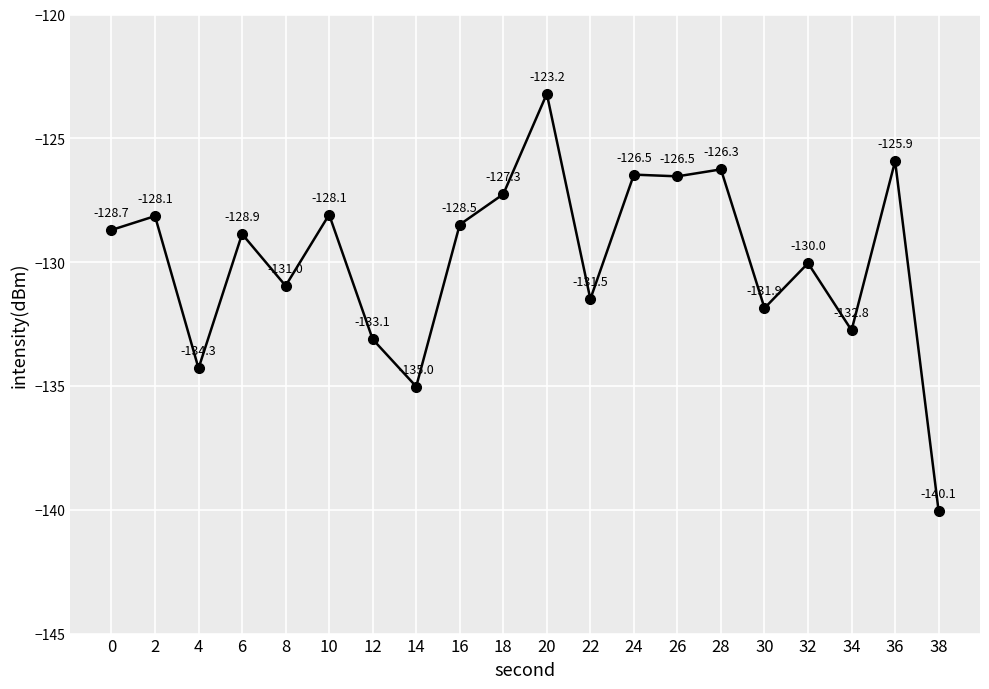

What is the greatest value displayed?

-123.2